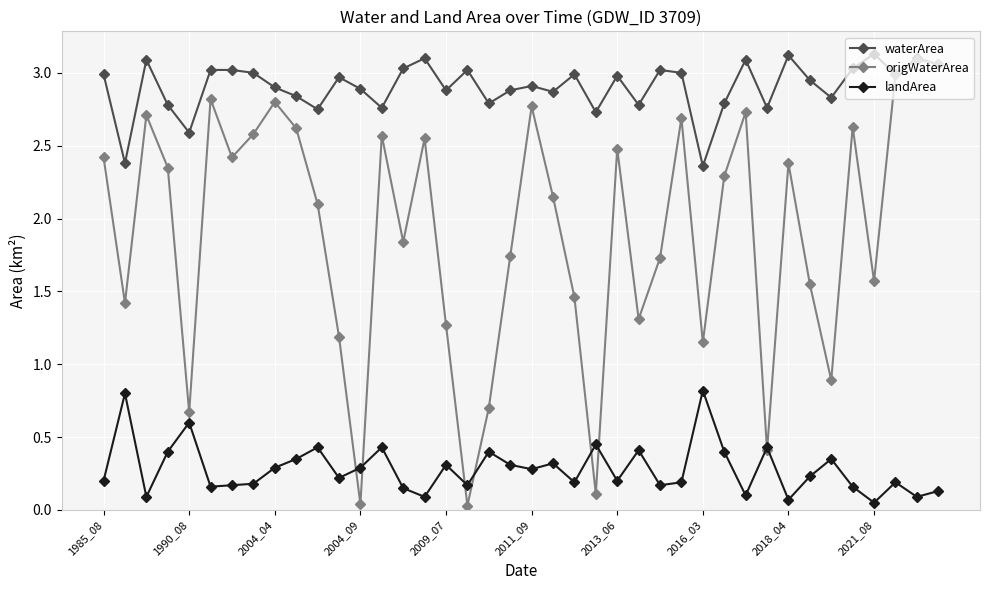

Which series has the largest total across all categories?

waterArea